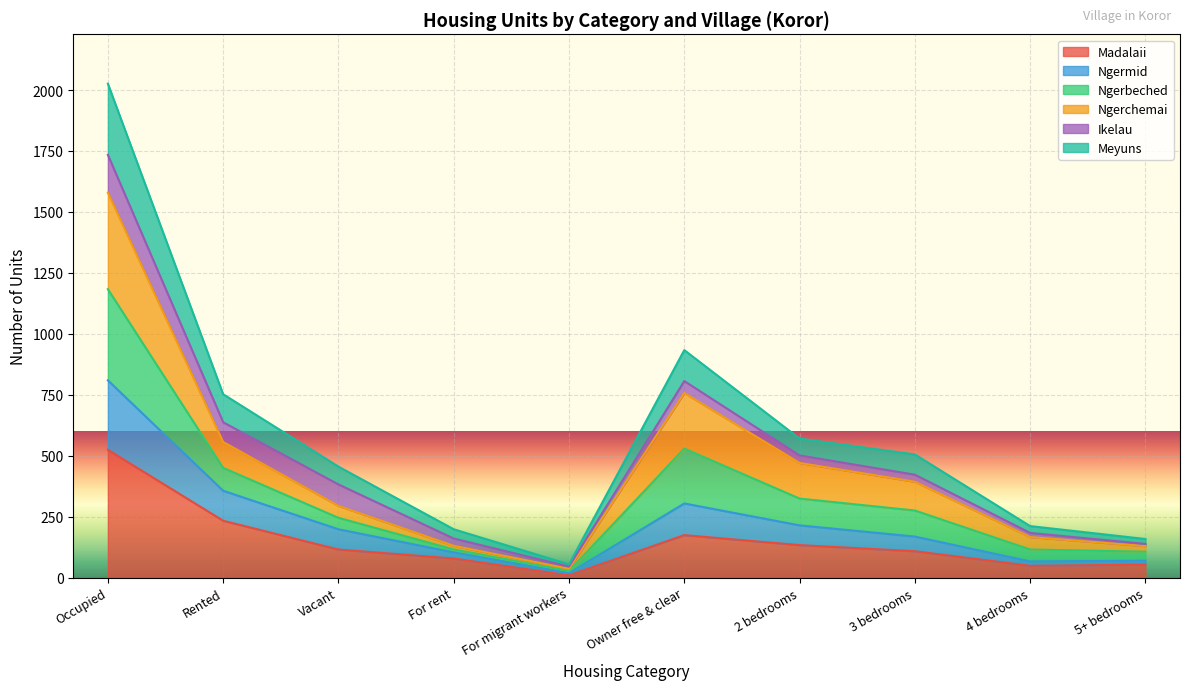

What is the total value across all series at Rented?

752